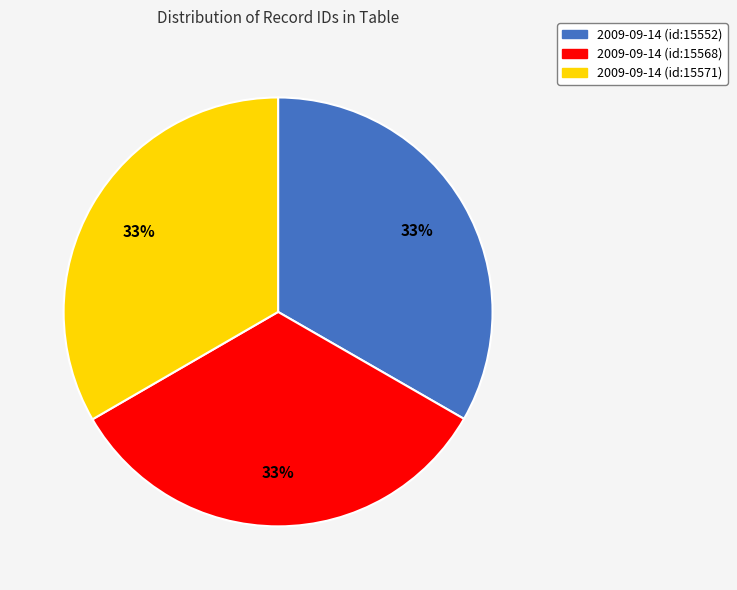

Is there any slice that represents more than half of the pie?

No